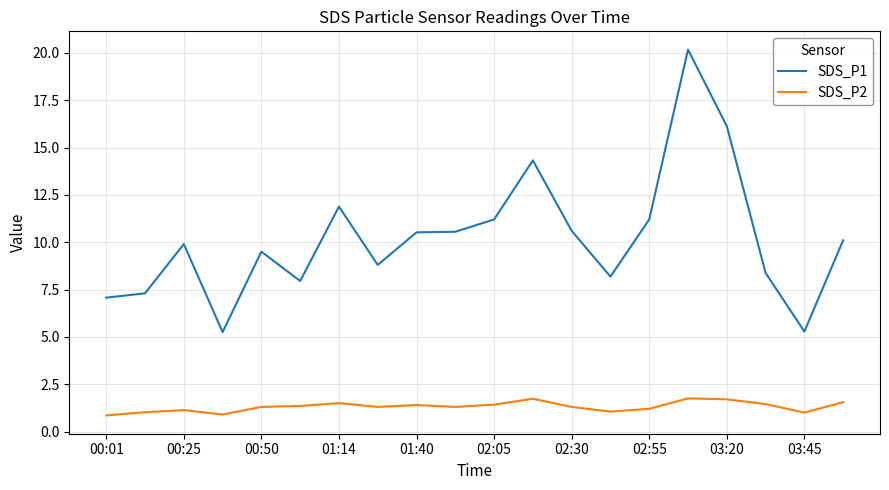

What is the greatest value displayed?

20.2